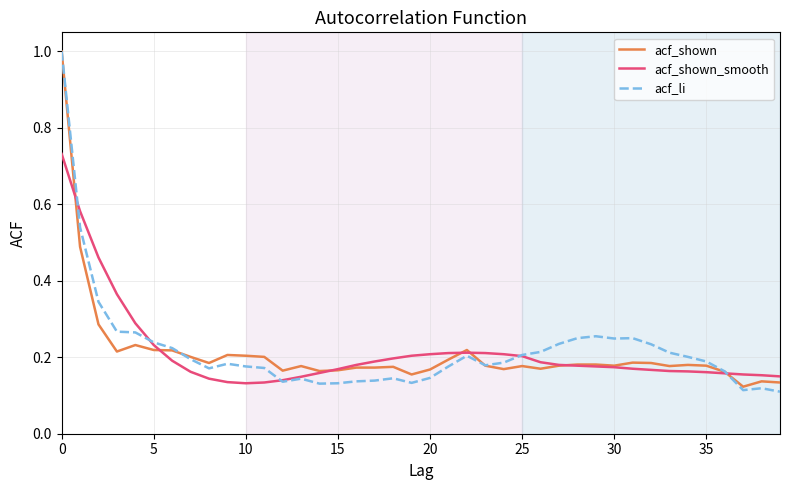

Which series has the largest range (max minus min)?

acf_li